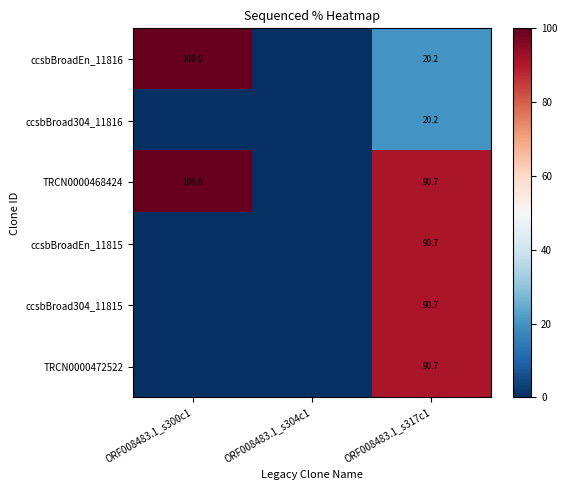

Count the number of categories in the chart.

3